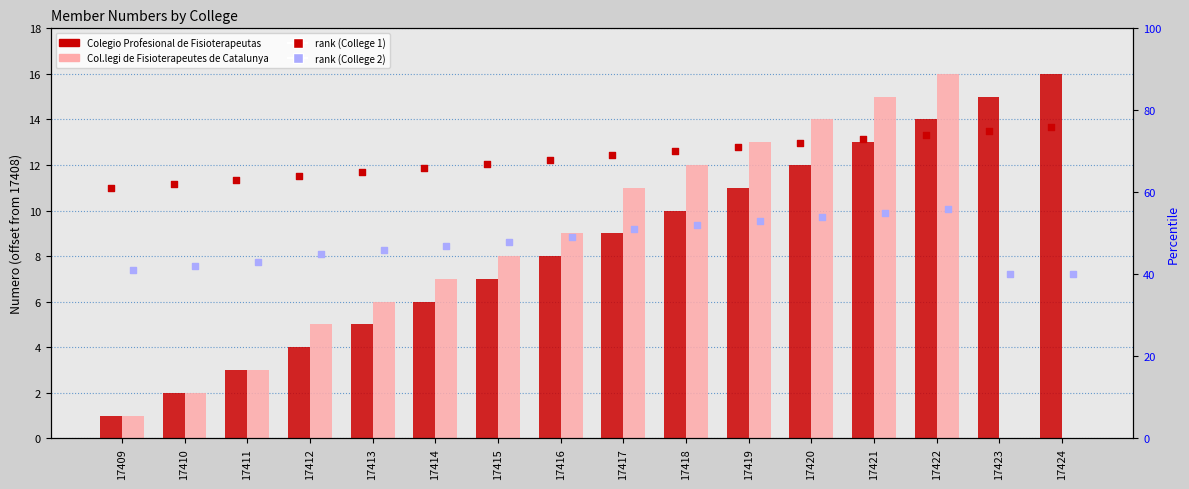

Which series has the widest spread of Y values?

Col.legi de Fisioterapeutes de Catalunya